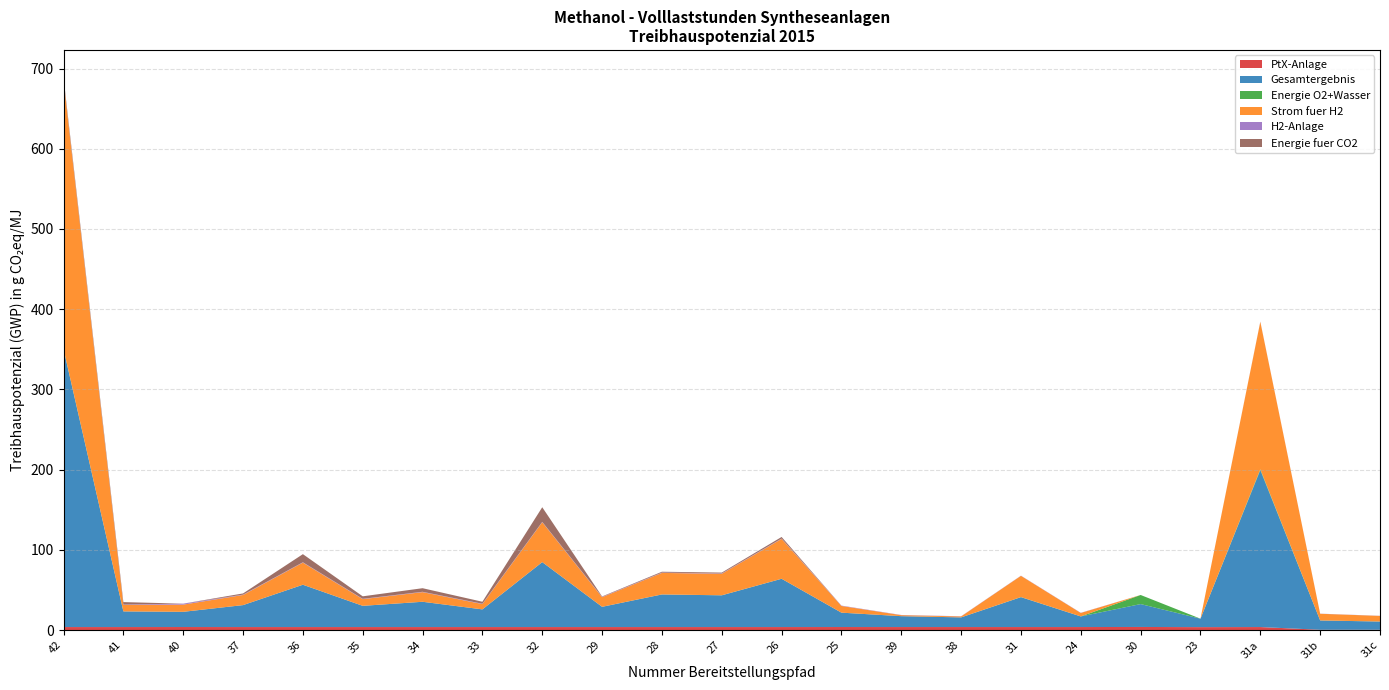

Reading left to right, extract all data points from this chart.

PtX-Anlage: 3.8	3.8	3.9	3.8	3.8	3.8	3.8	3.8	3.8	3.8	3.8	3.8	3.8	3.9	3.8	3.8	3.8	3.8	3.9	3.7	3.8	0.4	0.4
Gesamtergebnis: 346.4	19.5	19.0	27.3	52.7	26.4	31.5	22.0	80.9	25.2	40.6	39.5	60.2	17.9	13.6	12.0	37.2	13.2	28.5	10.5	195.6	11.6	10.3
Energie O2+Wasser: 0.4	0.0	0.0	0.0	0.1	0.0	0.0	0.0	0.1	0.0	0.1	0.1	0.1	0.0	0.0	0.0	0.2	0.0	11.3	0.0	1.1	0.1	0.0
Strom fuer H2: 334.6	8.1	9.0	12.6	27.5	8.3	12.0	6.6	49.7	12.0	26.8	26.8	49.7	8.4	1.3	1.2	26.4	4.3	0.0	0.0	183.9	8.3	7.0
H2-Anlage: 0.4	0.4	1.2	0.4	0.4	0.4	0.4	0.4	0.4	0.4	0.4	0.4	0.4	0.4	0.2	0.2	0.2	0.2	0.0	0.0	0.2	0.1	0.1
Energie fuer CO2: 3.1	3.1	0.0	1.5	10.1	3.1	4.5	2.5	18.2	0.5	1.0	1.0	1.9	0.0	0.0	0.0	0.0	0.0	0.0	0.0	0.0	0.0	0.0